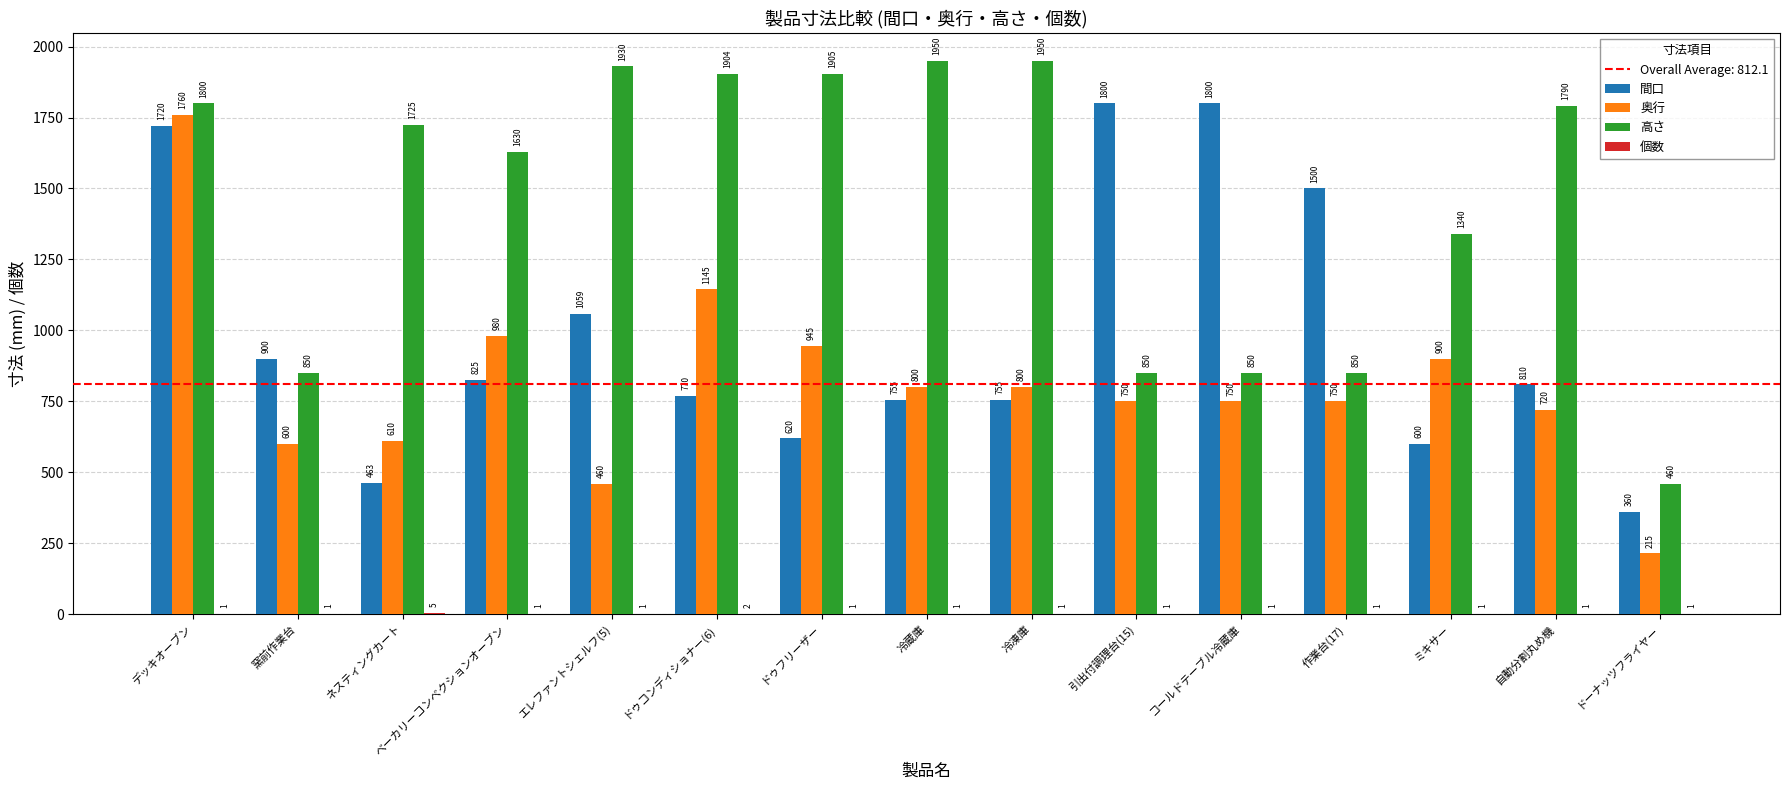

What is the spread (max minus min) of values at 引出付調理台(15)?

1799